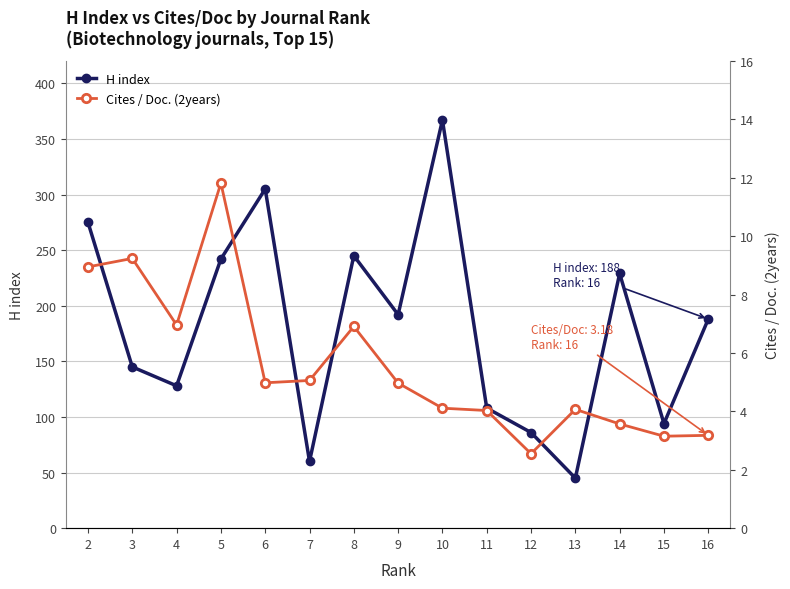

What is the average value of the Cites / Doc. (2years) series?

5.6